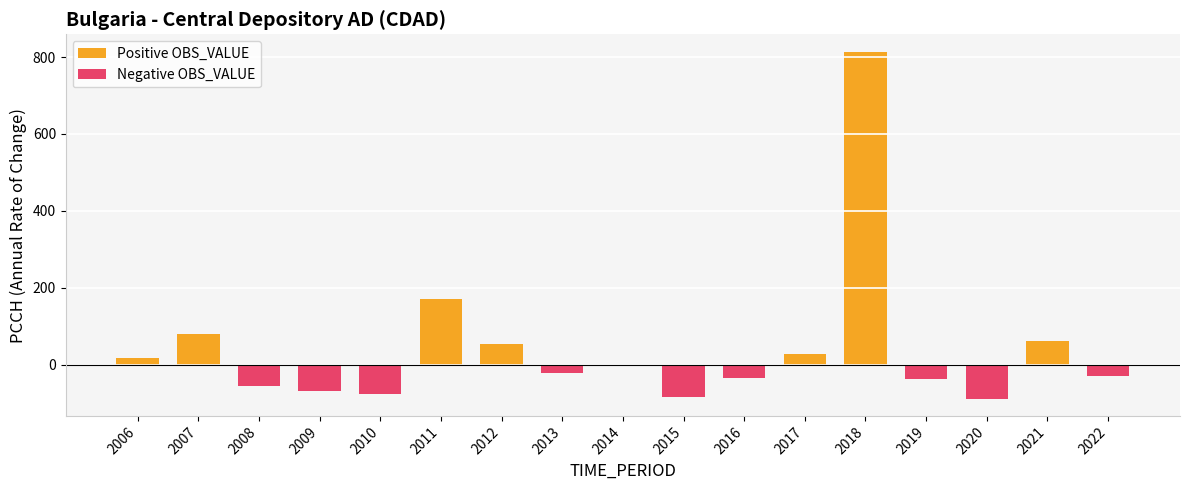

Is it true that the value at 2011 is 171.8?

True